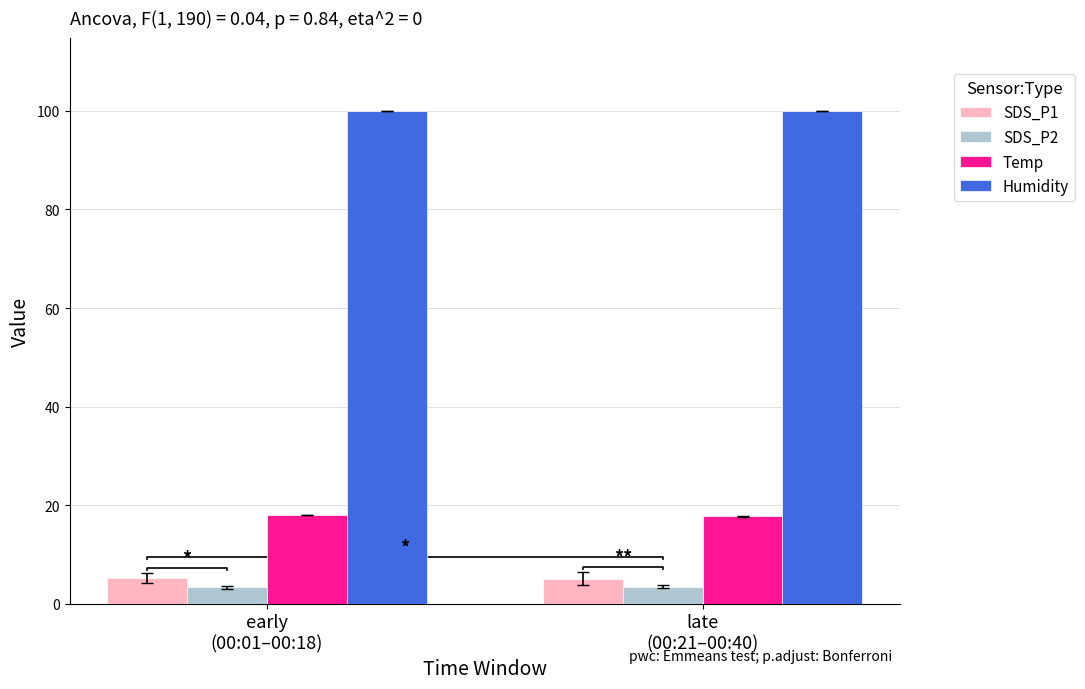

The value of Humidity at early
(00:01–00:18) is 59.3. True or false?

False